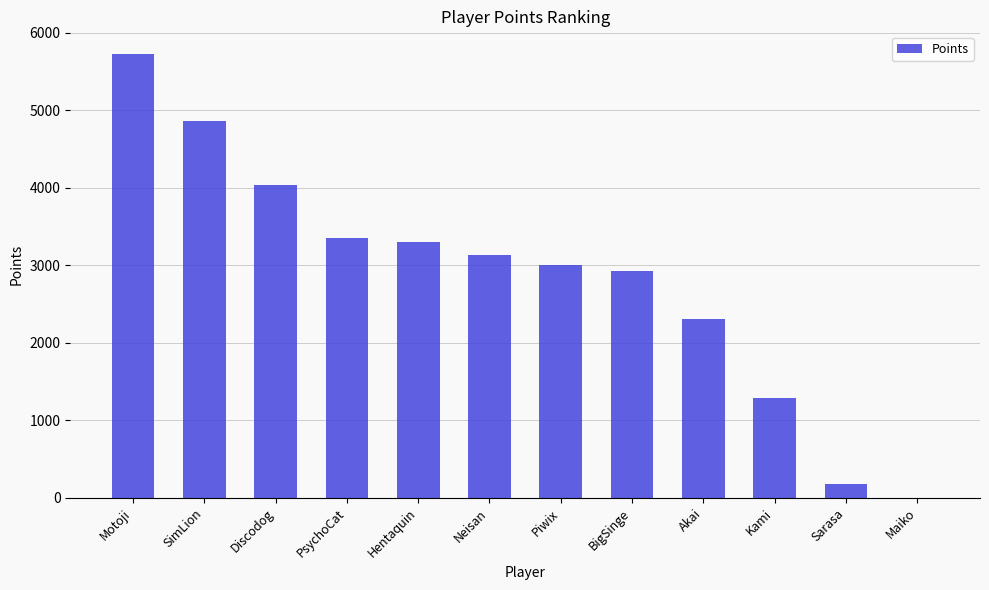

The chart shows a value of 2638 at Maiko. True or false?

False